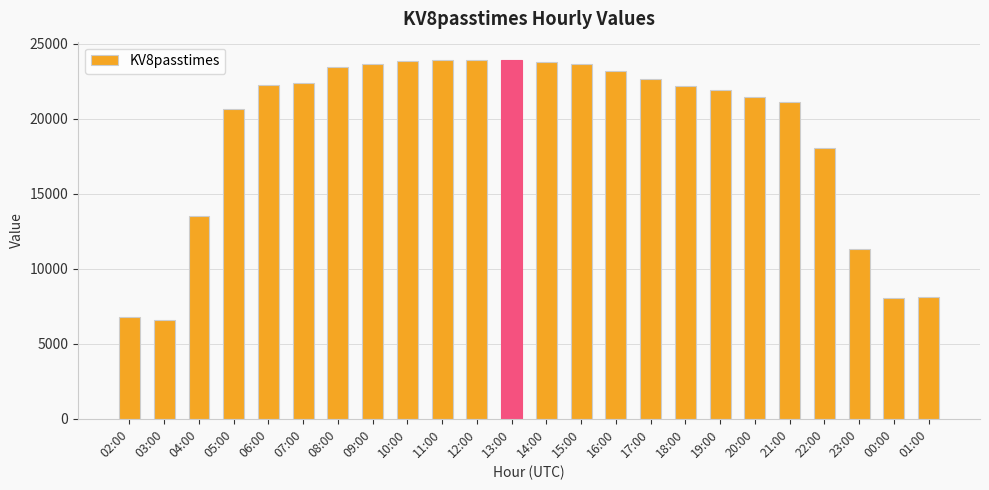

Read the value at 17:00.

22630